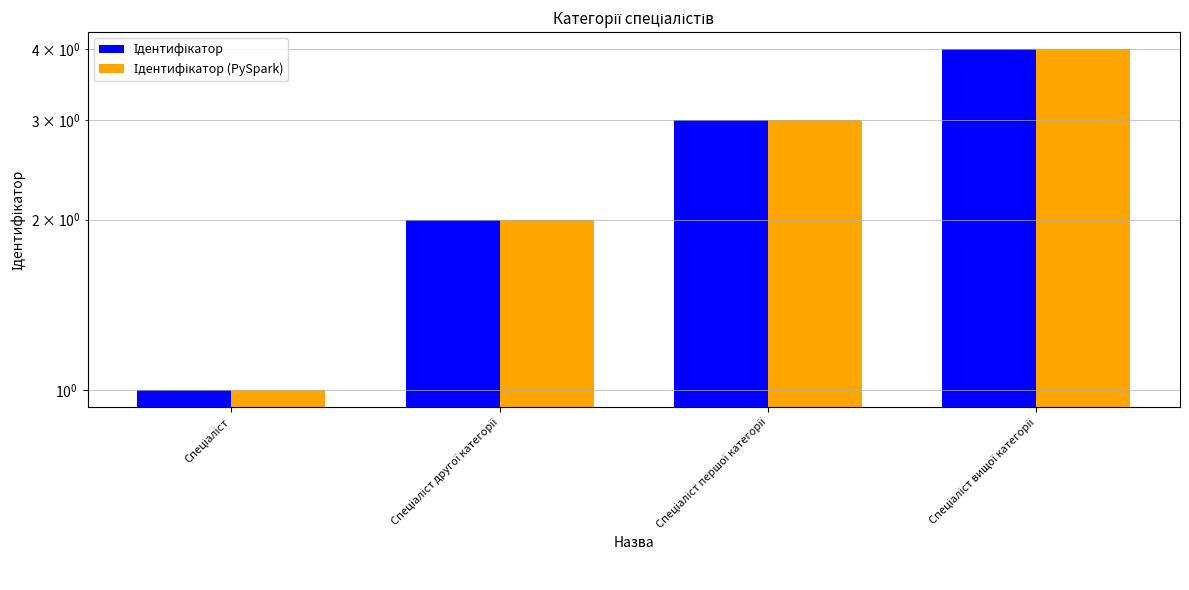

Which series has the largest range (max minus min)?

Ідентифікатор